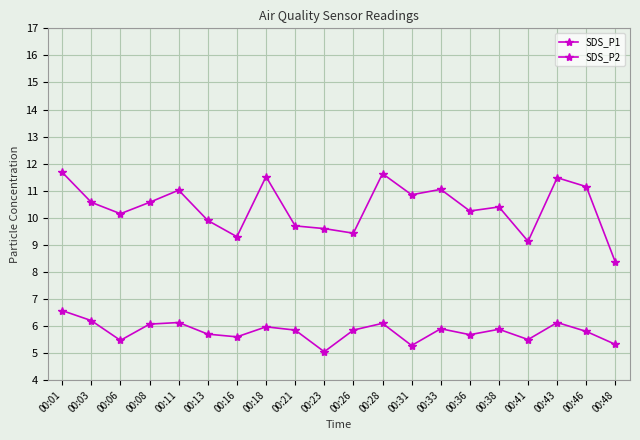

How many lines are shown in the chart?

2